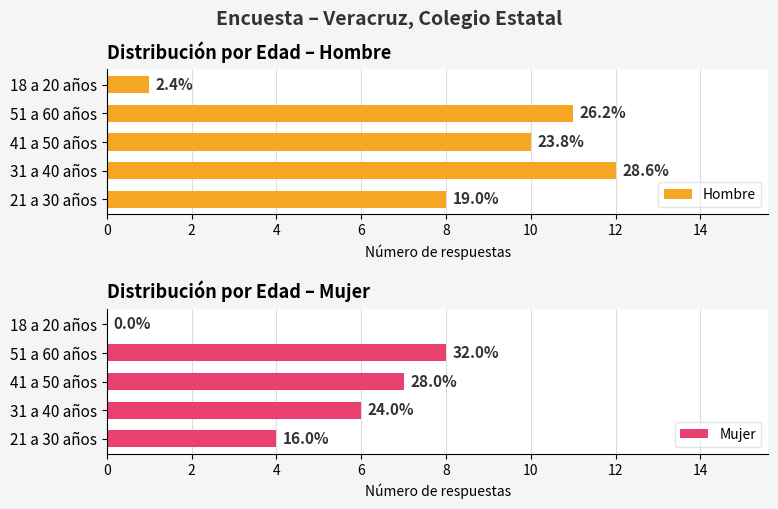

Rank the series by their maximum value, from lowest to highest.

Mujer, Hombre